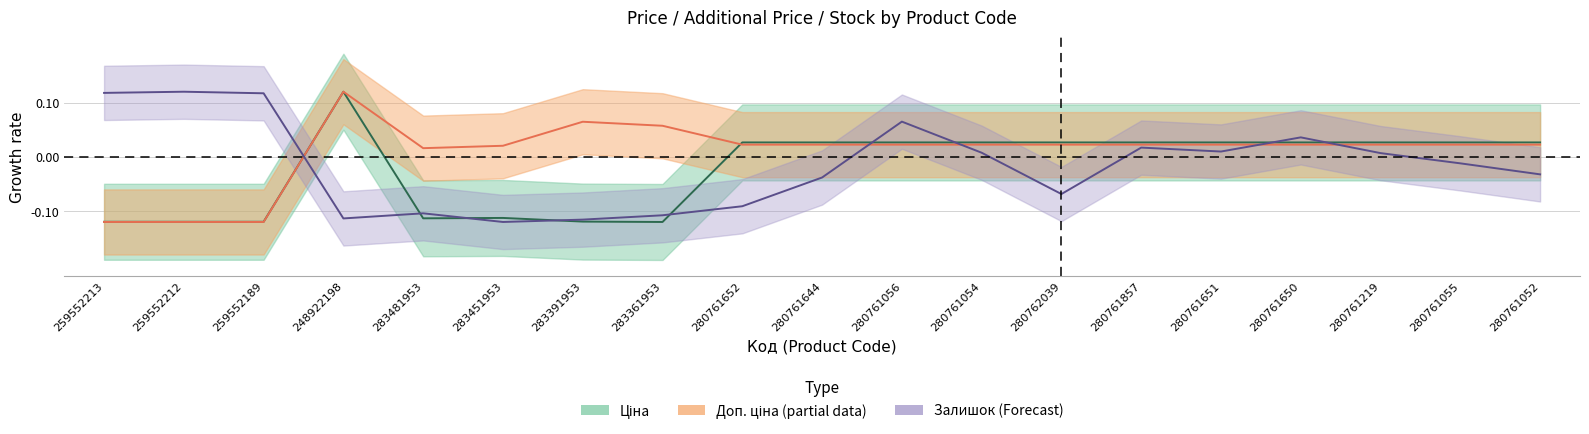

How many lines are shown in the chart?

3